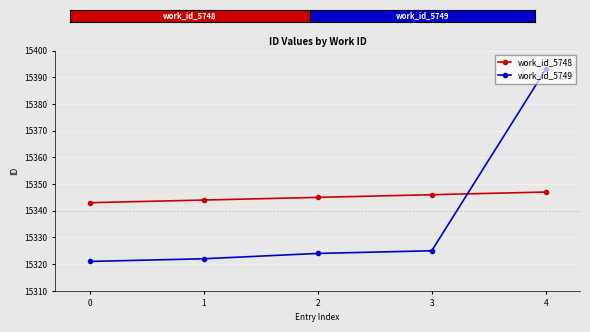

How many series are shown in this chart?

2